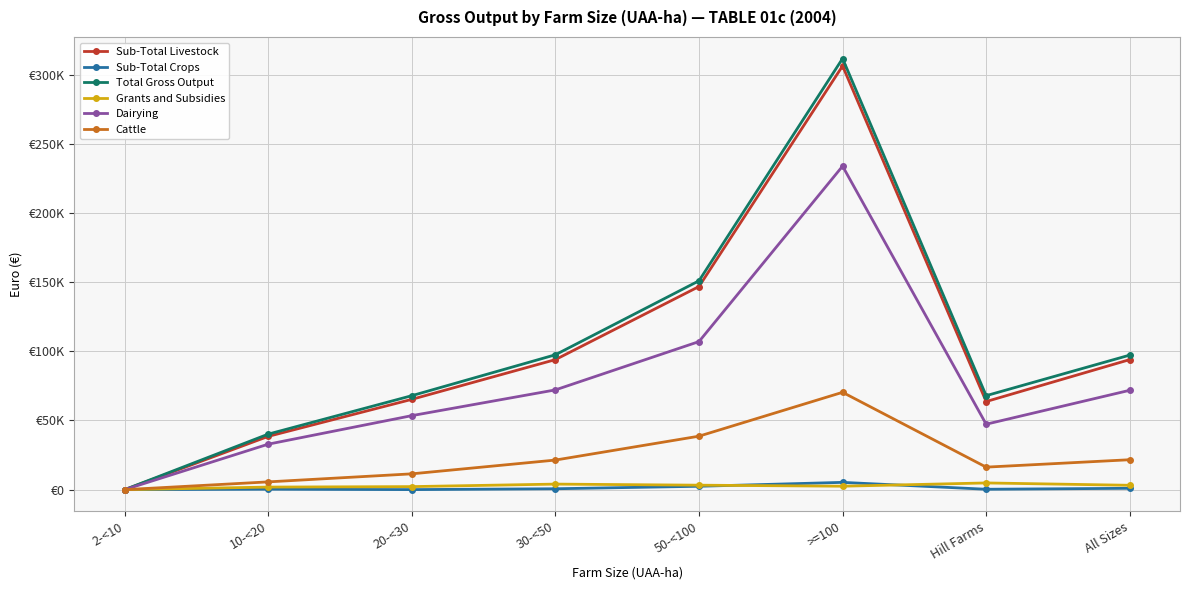

True or false: Sub-Total Crops has a value of 334 at 10-<20.

True